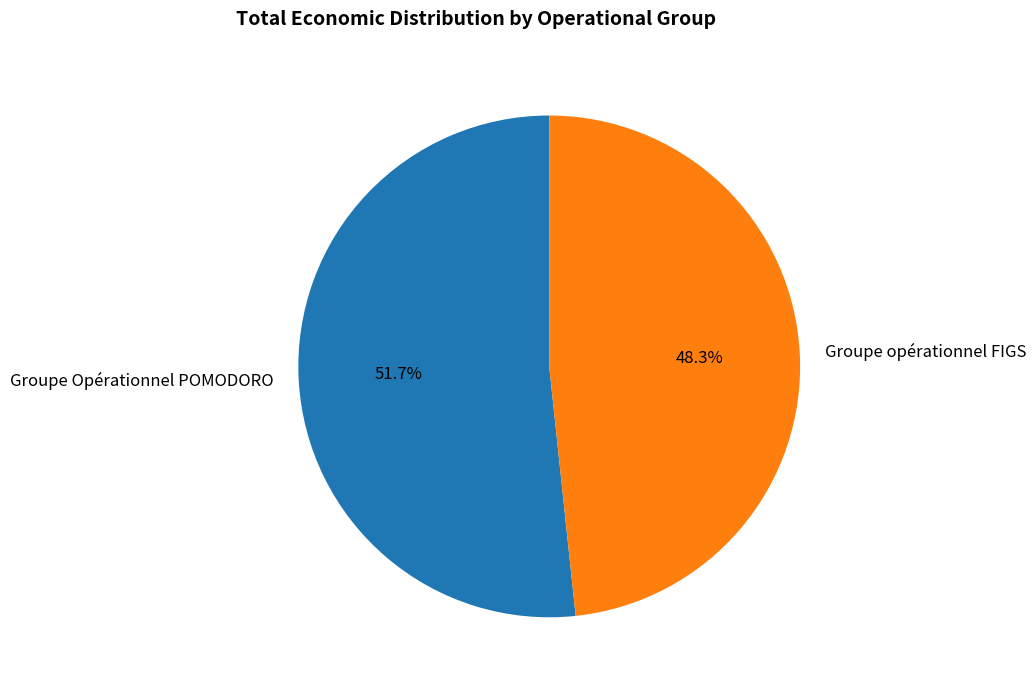

Which category has the biggest portion of the pie?

Groupe Opérationnel POMODORO